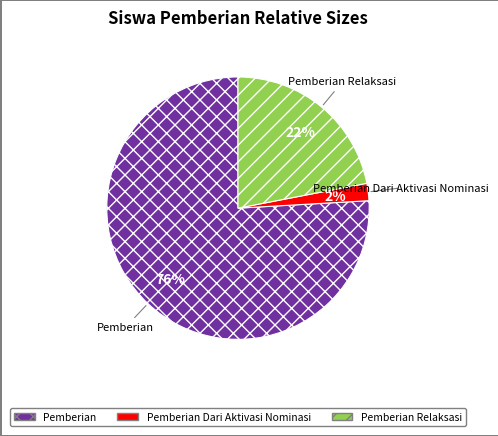

Count the number of slices in the pie.

3